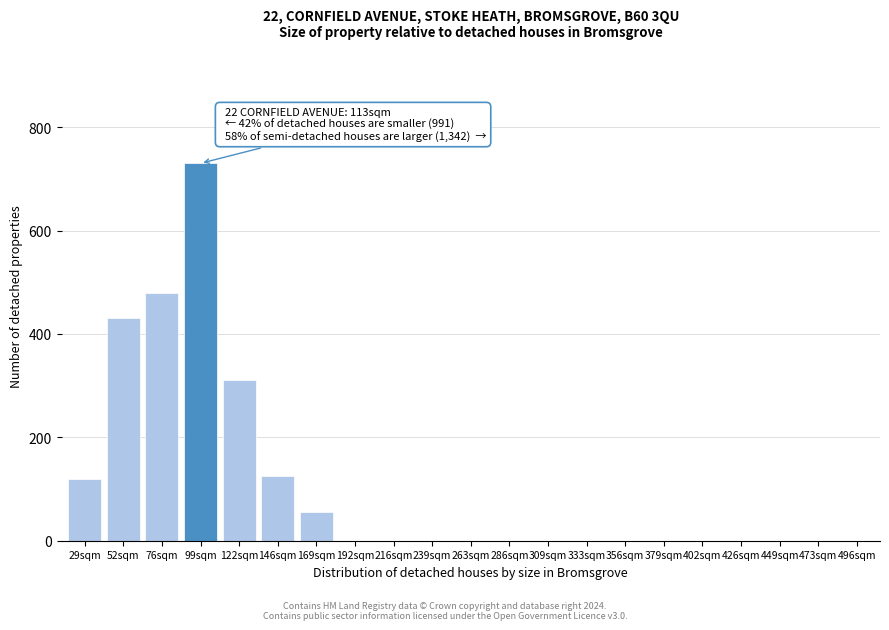

Reading right to left, what are all the values shown in this chart?

496sqm=0	473sqm=0	449sqm=0	426sqm=0	402sqm=0	379sqm=0	356sqm=0	333sqm=0	309sqm=0	286sqm=0	263sqm=0	239sqm=0	216sqm=0	192sqm=0	169sqm=55	146sqm=125	122sqm=310	99sqm=730	76sqm=480	52sqm=430	29sqm=120